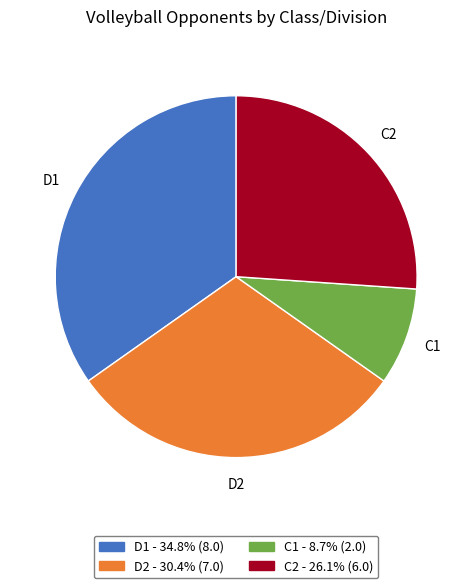

Count the number of slices in the pie.

4